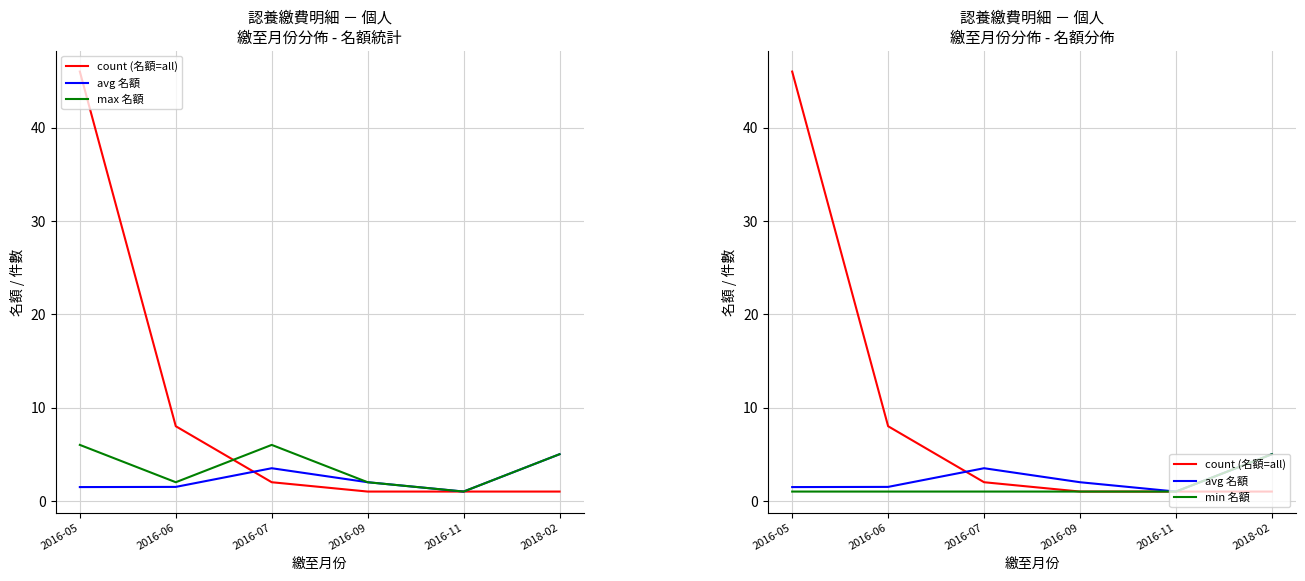

At which category is the sum across all series the highest?

2016-05